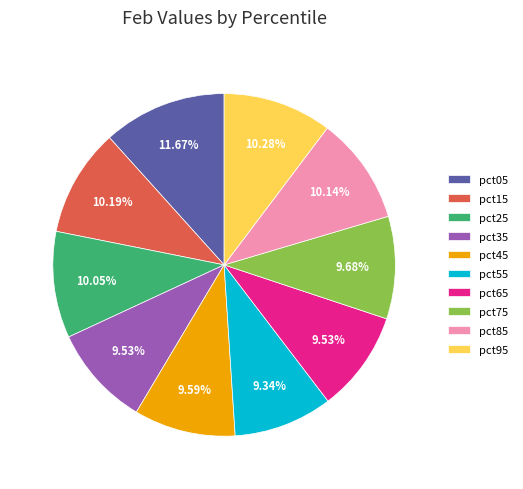

Do pct85 and pct65 together represent more than half of the pie?

No